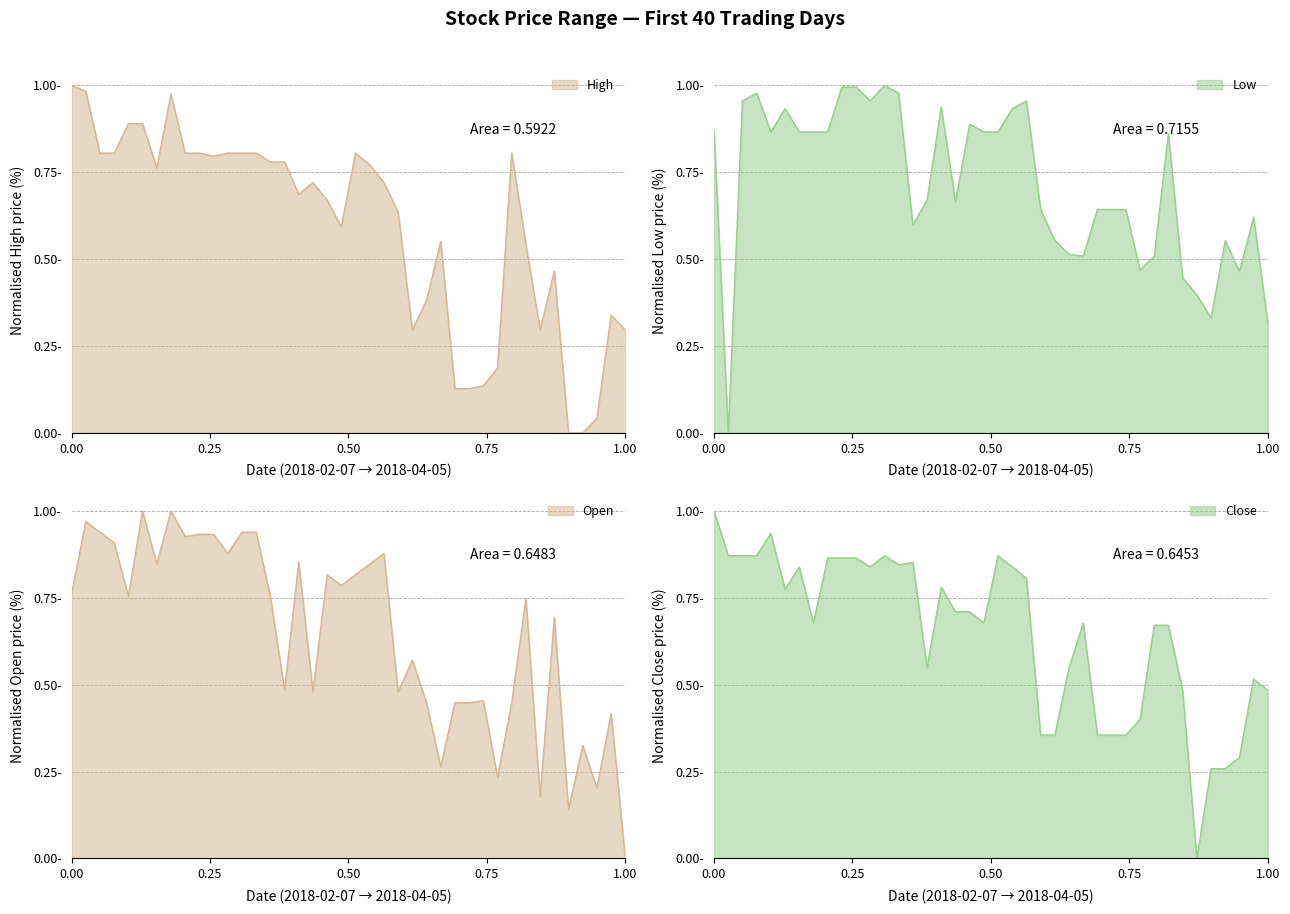

Is it true that Close equals 0.3 at 2018-03-16?

False